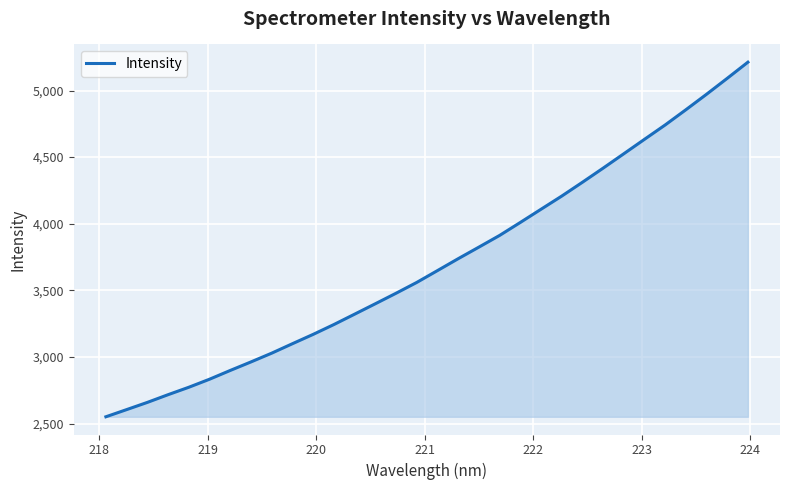

What is the smallest value displayed?

2550.7